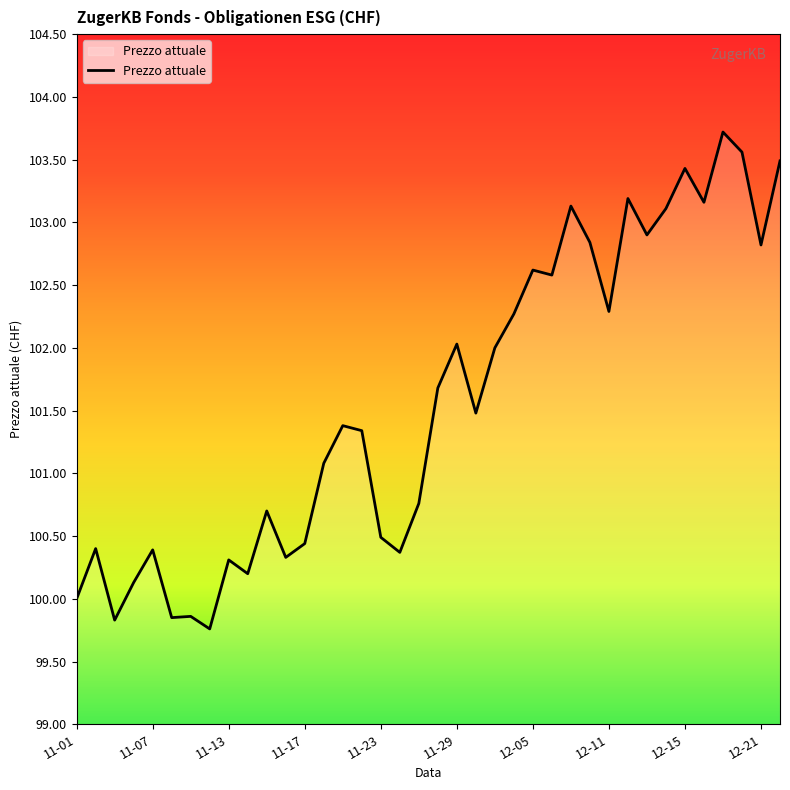

What is the smallest value displayed?

99.8